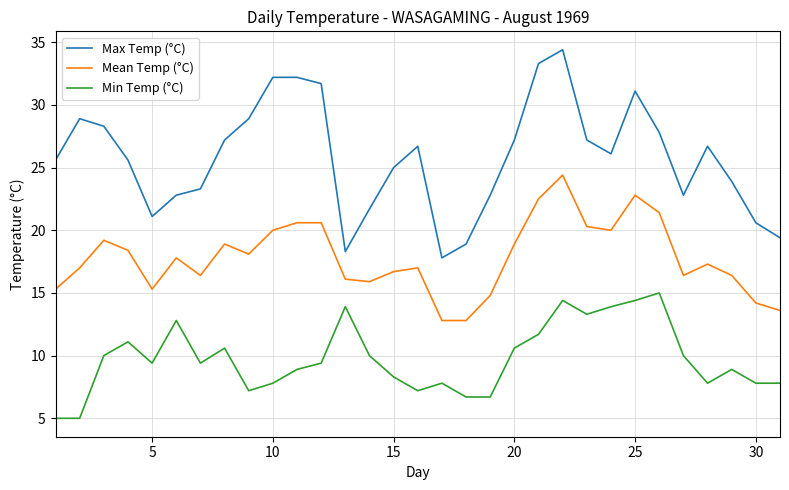

What is the greatest value displayed?

34.4